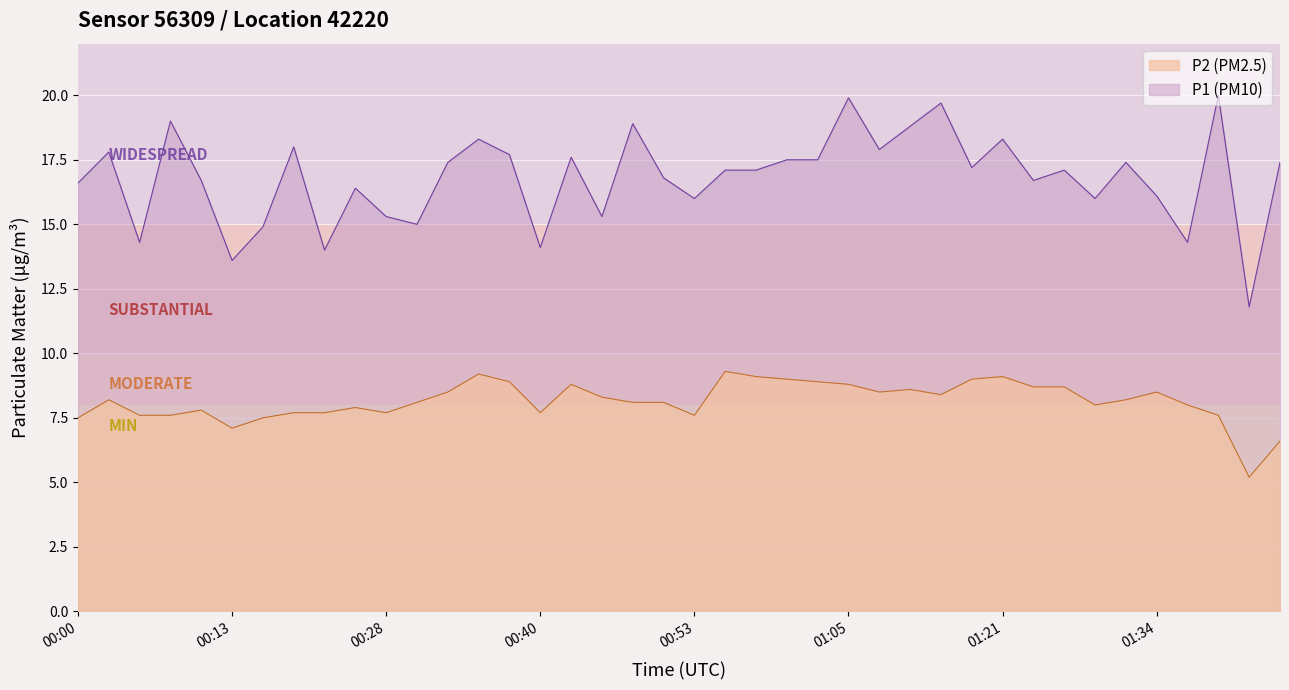

True or false: P2 and P1 cross at least once.

False